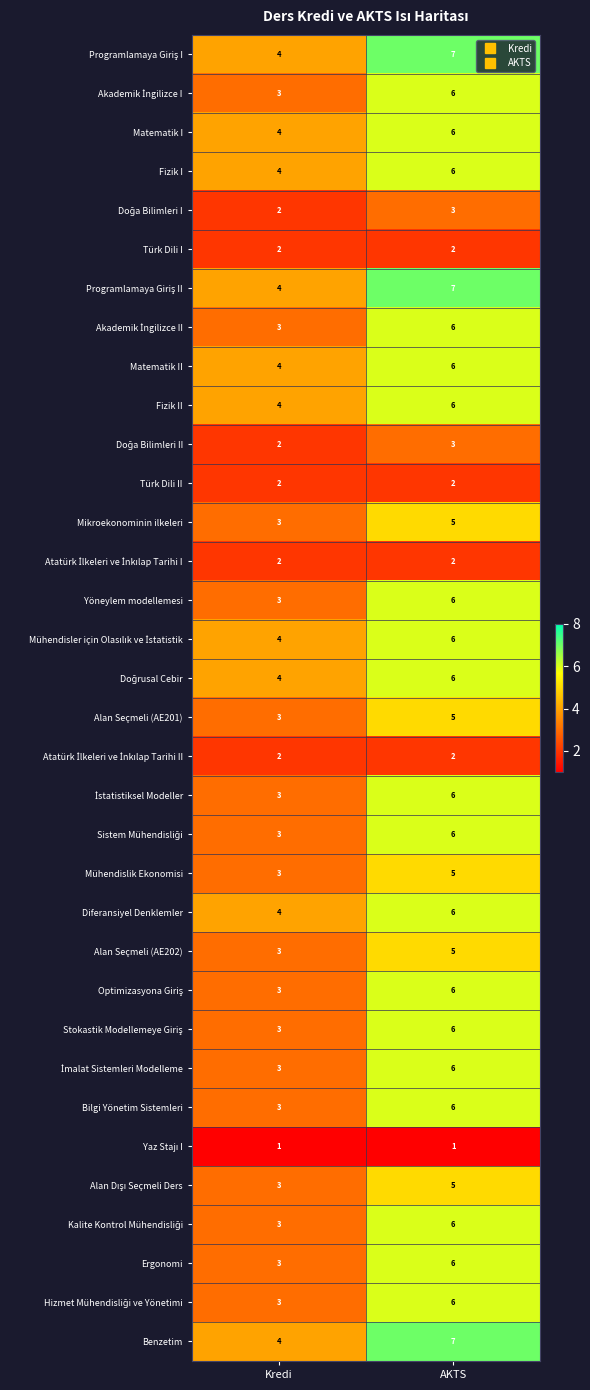

Where is Mühendislik Ekonomisi nearest to the value 4?

Kredi